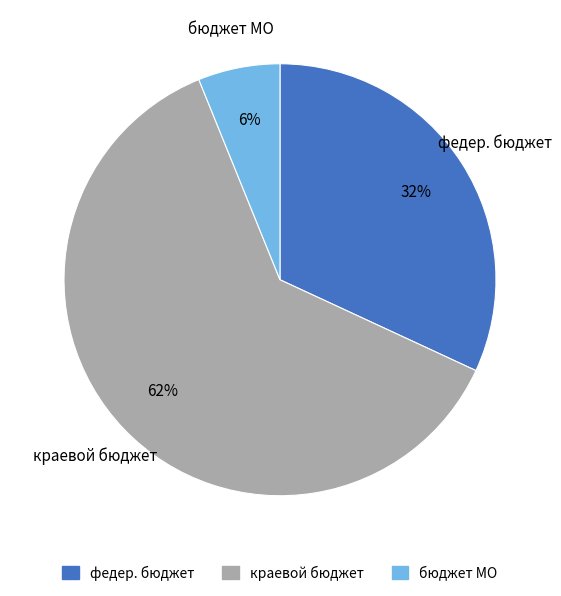

Rank the categories by value from highest to lowest.

краевой бюджет, федер. бюджет, бюджет МО